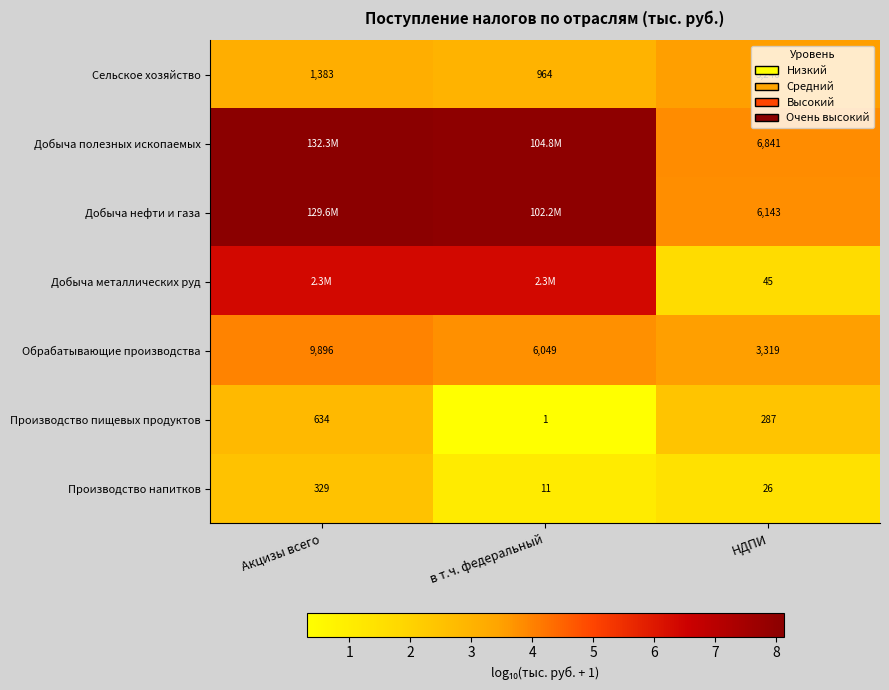

Is the value of Обрабатывающие производства at НДПИ greater than the value of Производство пищевых продуктов at в т.ч. федеральный?

Yes